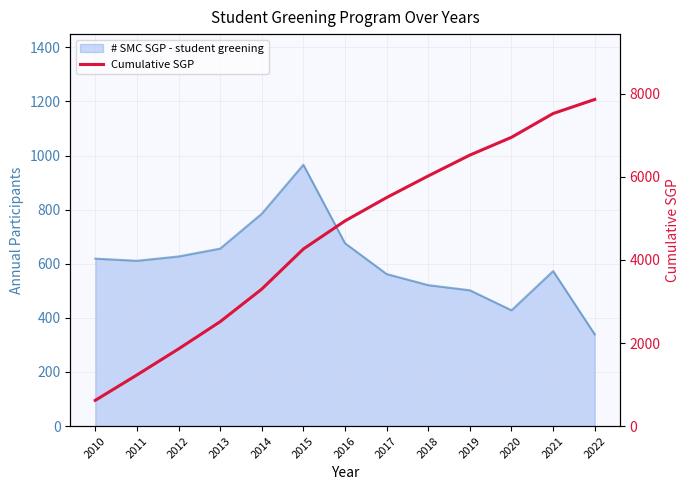

Count the number of categories in the chart.

13